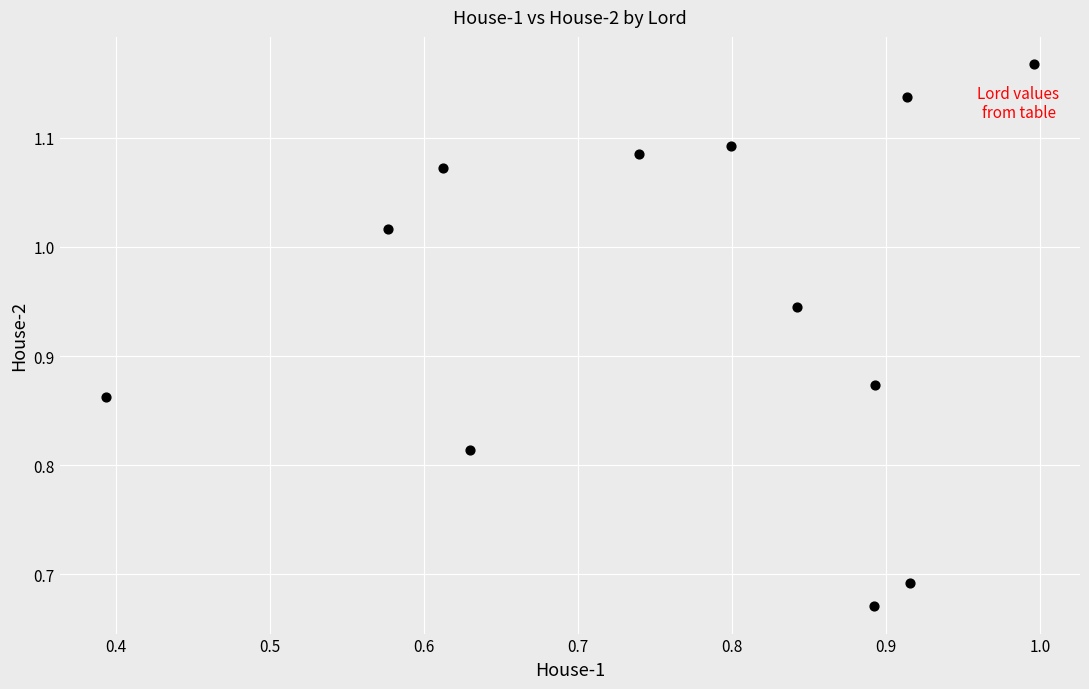

What is the range of X values (max minus min)?

0.6